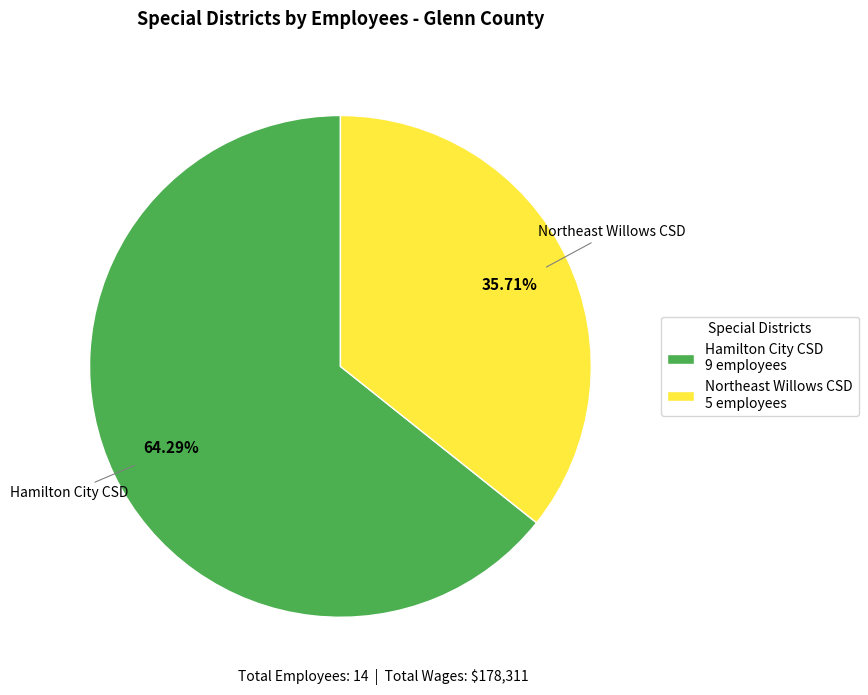

Which slice is the smallest?

Northeast Willows CSD 5 employees